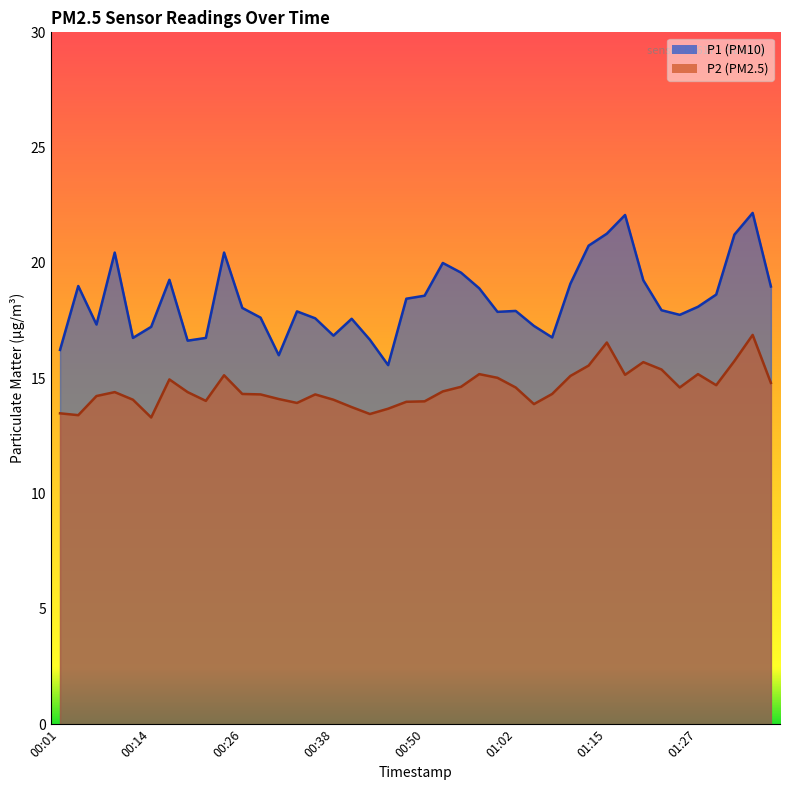

True or false: P2 and P1 cross at least once.

False